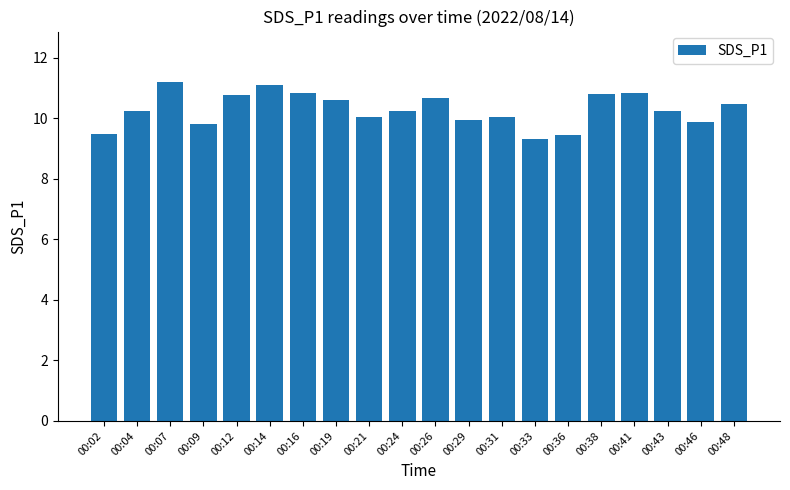

What is the maximum value shown in the chart?

11.2